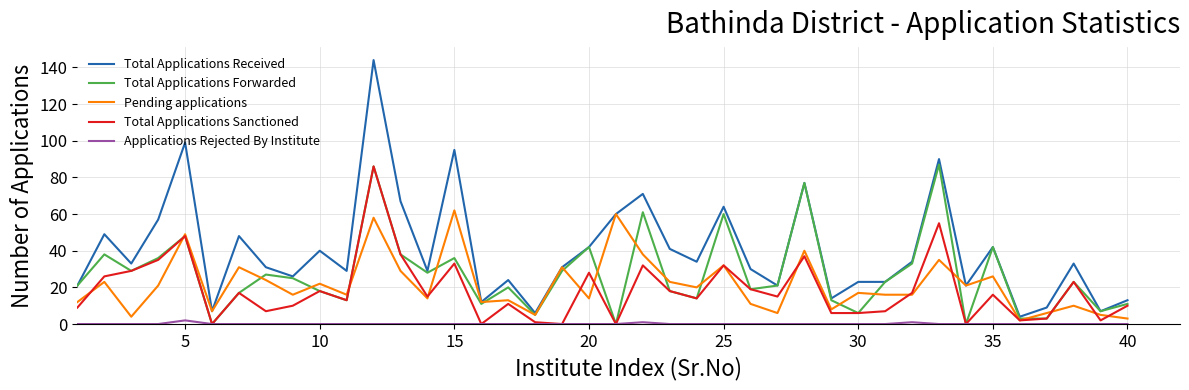

What are all the series names shown in the legend?

Total Applications Received, Total Applications Forwarded, Pending applications, Total Applications Sanctioned, Applications Rejected By Institute